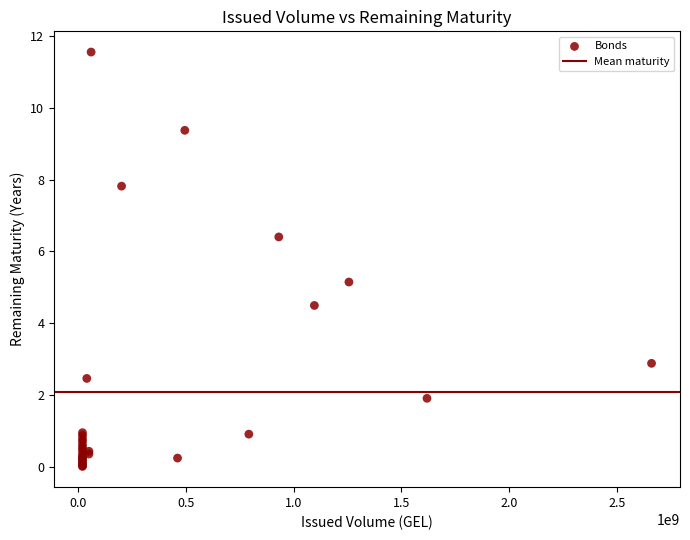

What Y value in the scatter plot is closest to 5?

5.1